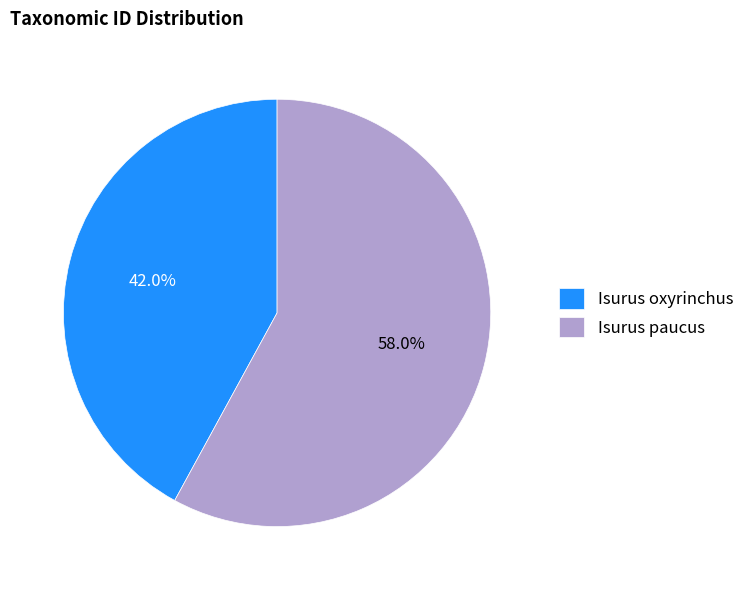

Do Isurus paucus and Isurus oxyrinchus together represent more than half of the pie?

Yes